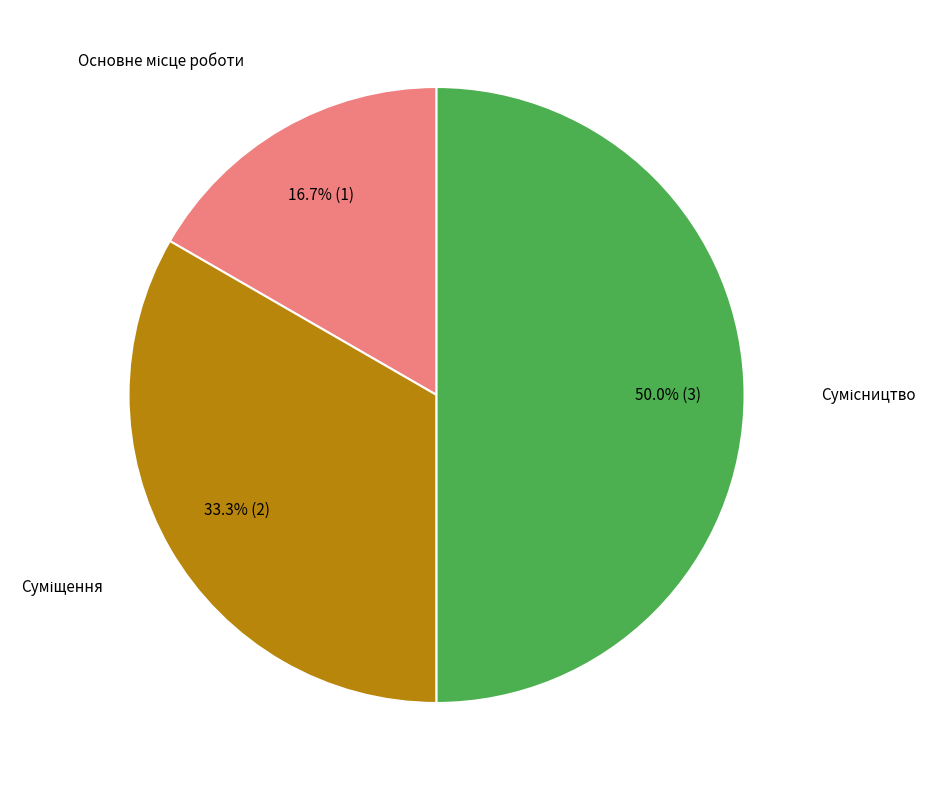

How many slices are in this pie chart?

3